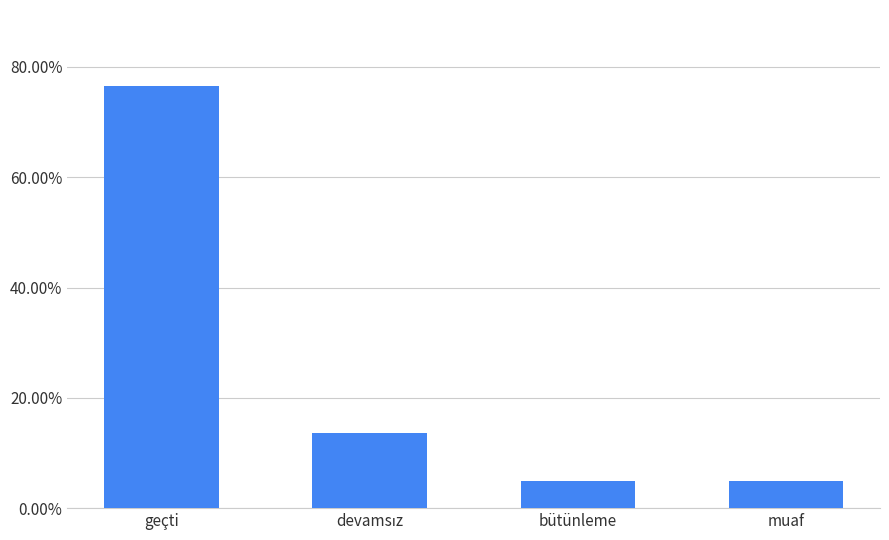

Are the bars horizontal?

No